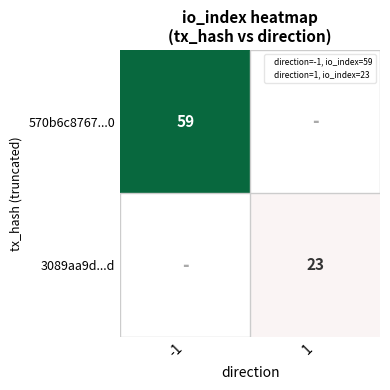

List the series in order of their peak value, highest first.

570b6c8767...0, 3089aa9d...d